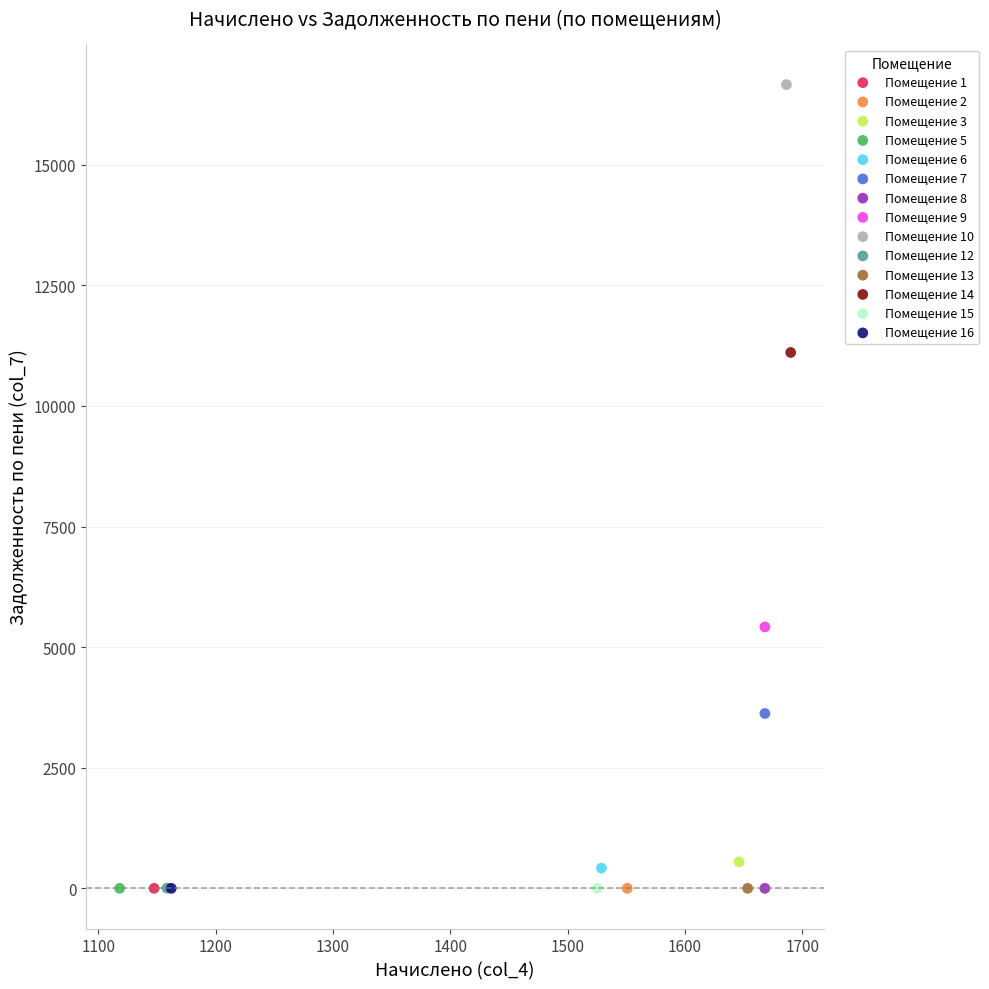

Which series reaches the maximum Y coordinate?

Помещение 10